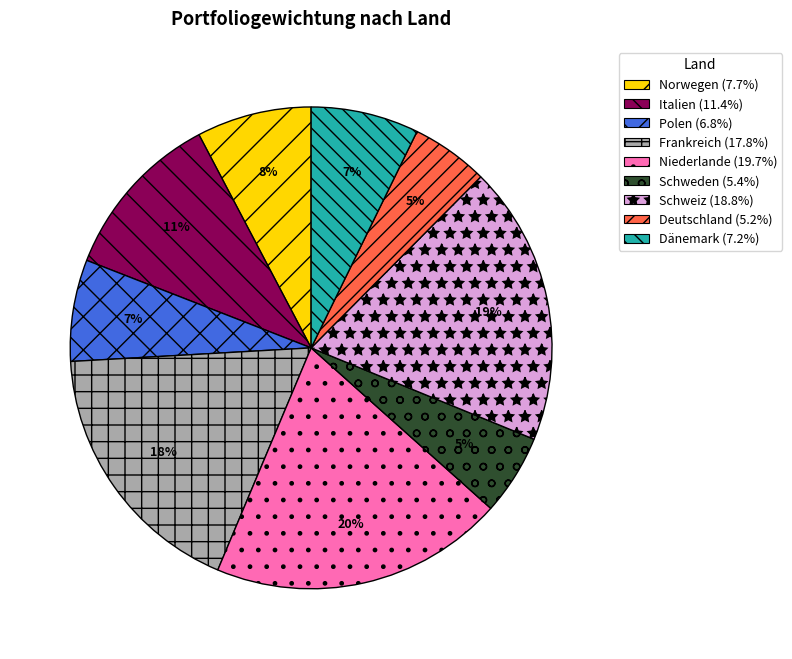

Which has a higher value, Frankreich or Norwegen?

Frankreich